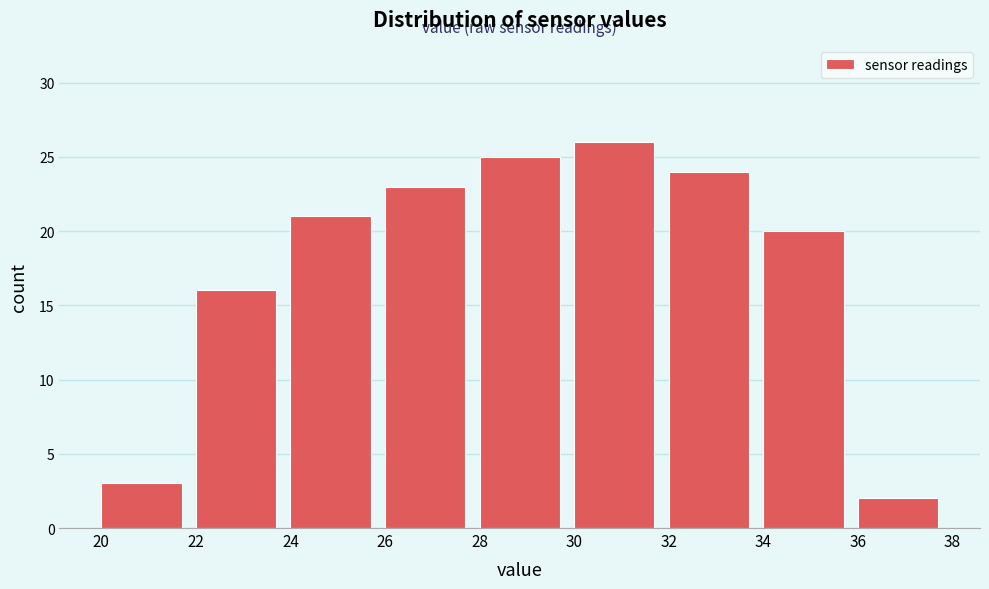

Over which range of the x-axis is the bar tallest?

30 to 32